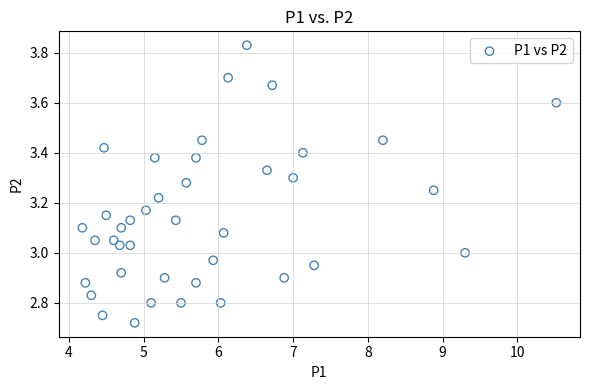

What is the range of X values (max minus min)?

6.3